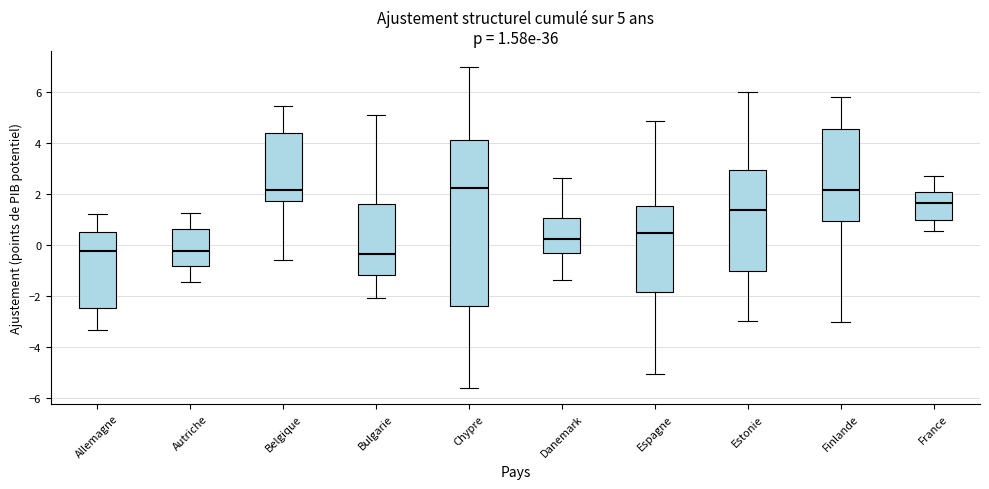

Comparing the boxes themselves (not the whiskers), which one is the tallest?

Chypre